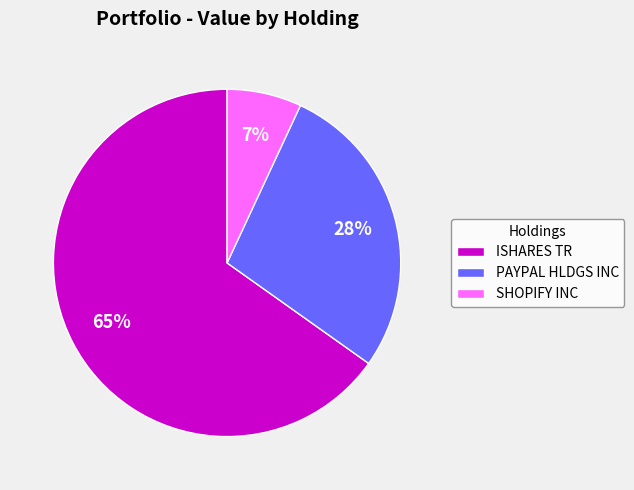

To the nearest percent, what percentage of the pie is PAYPAL HLDGS INC?

28%